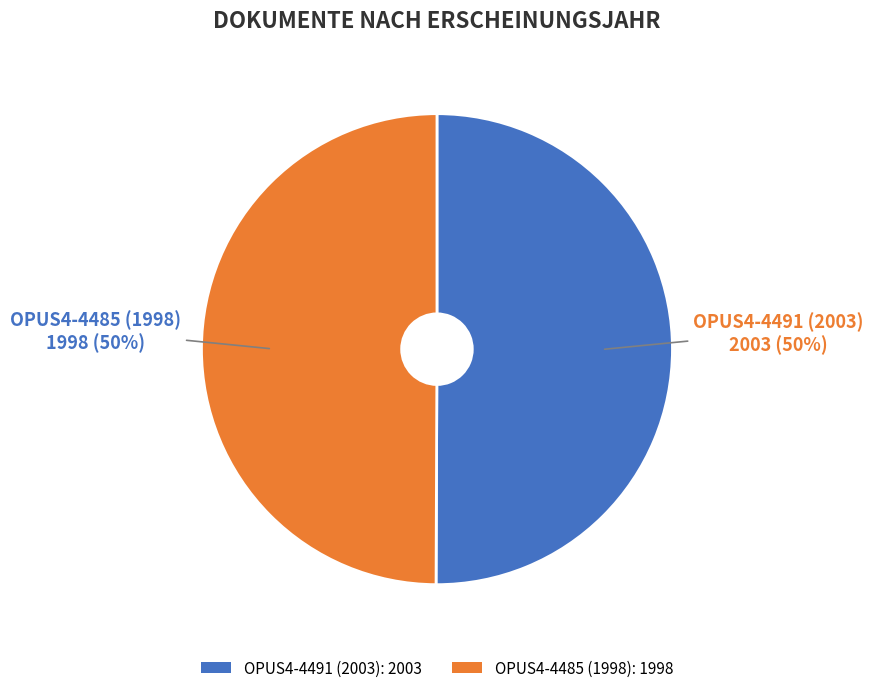

Count the number of slices in the pie.

2